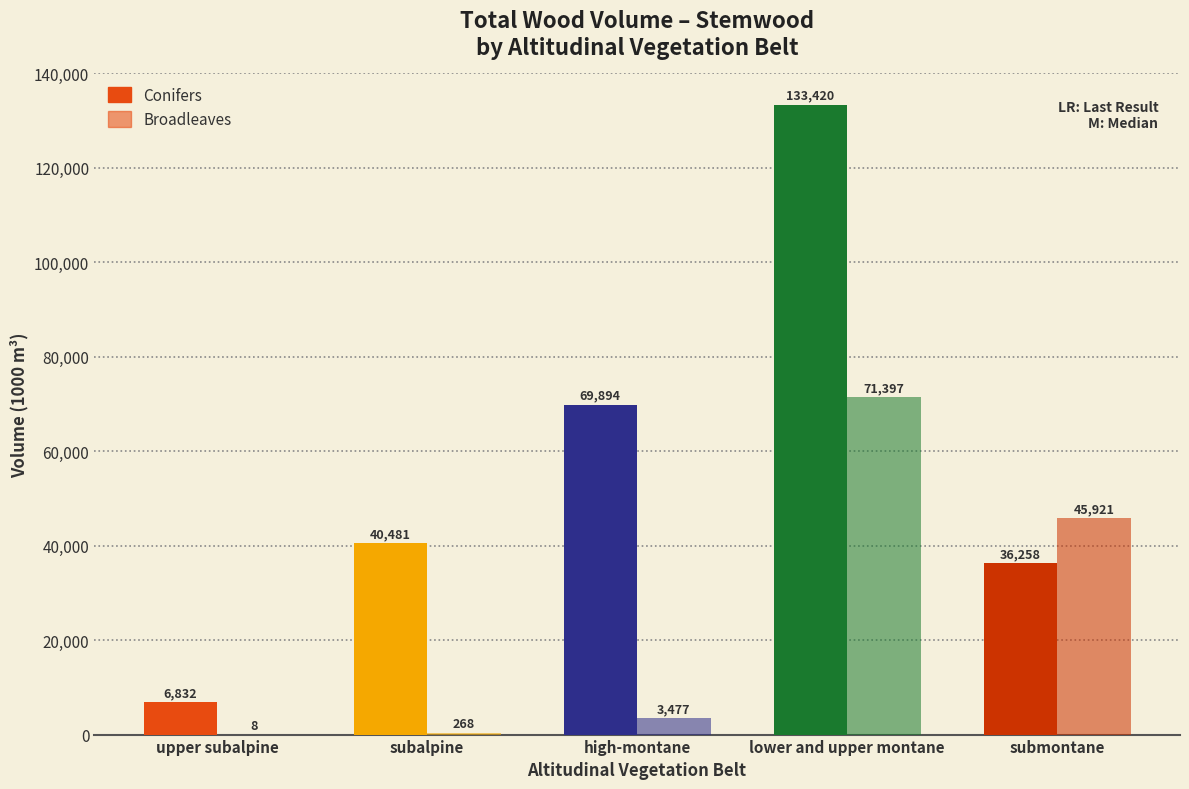

Count the number of data series in this chart.

2